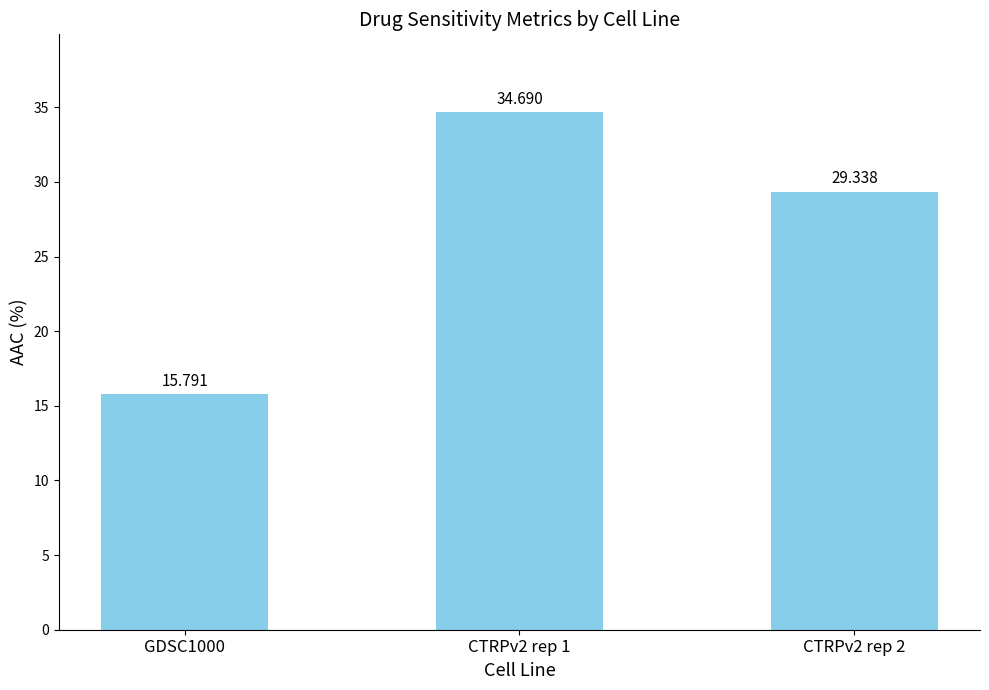

Rank the categories by value from lowest to highest.

GDSC1000, CTRPv2 rep 2, CTRPv2 rep 1